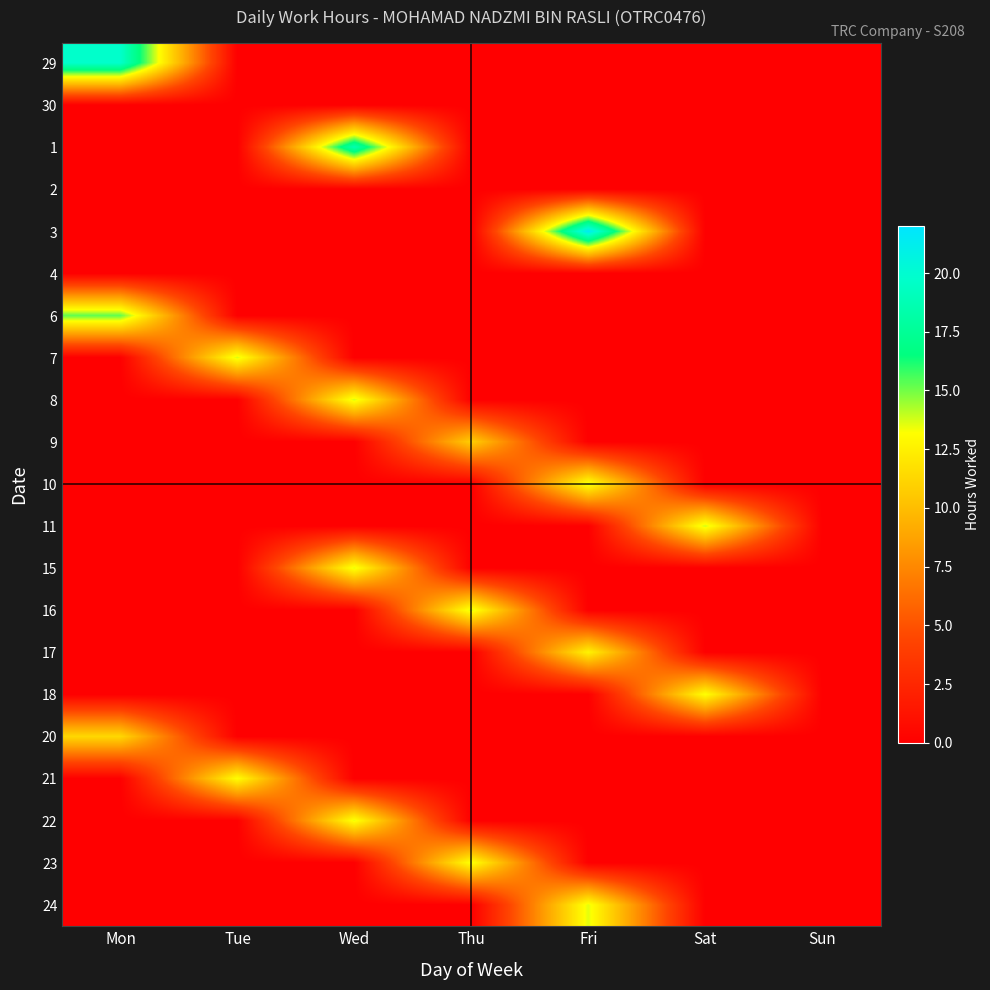

Rank the series at Mon from lowest to highest value.

30, 1, 2, 3, 4, 7, 8, 9, 10, 11, 15, 16, 17, 18, 21, 22, 23, 24, 20, 6, 29